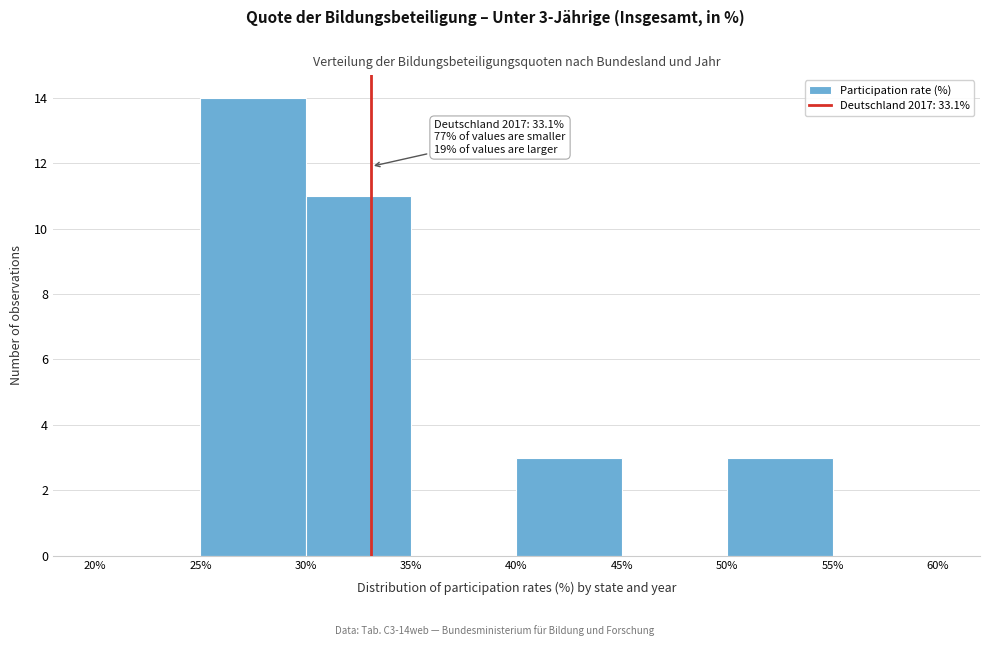

Over which range of the x-axis is the bar tallest?

25% to 30%